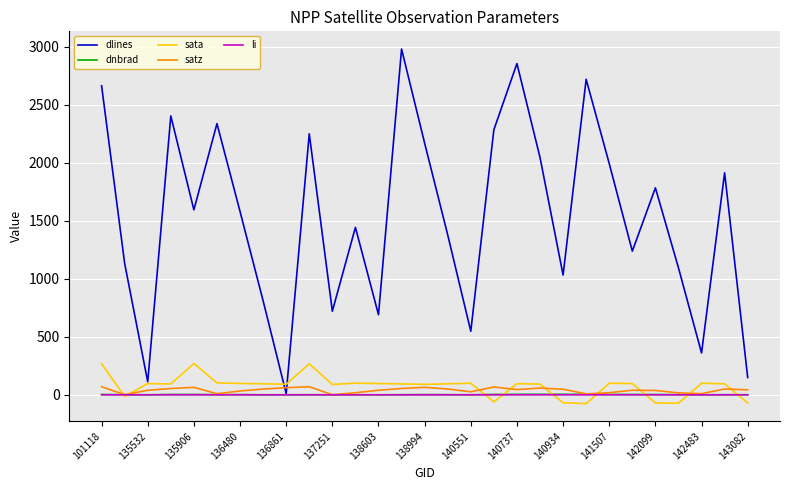

Which series has the widest spread of values?

dlines